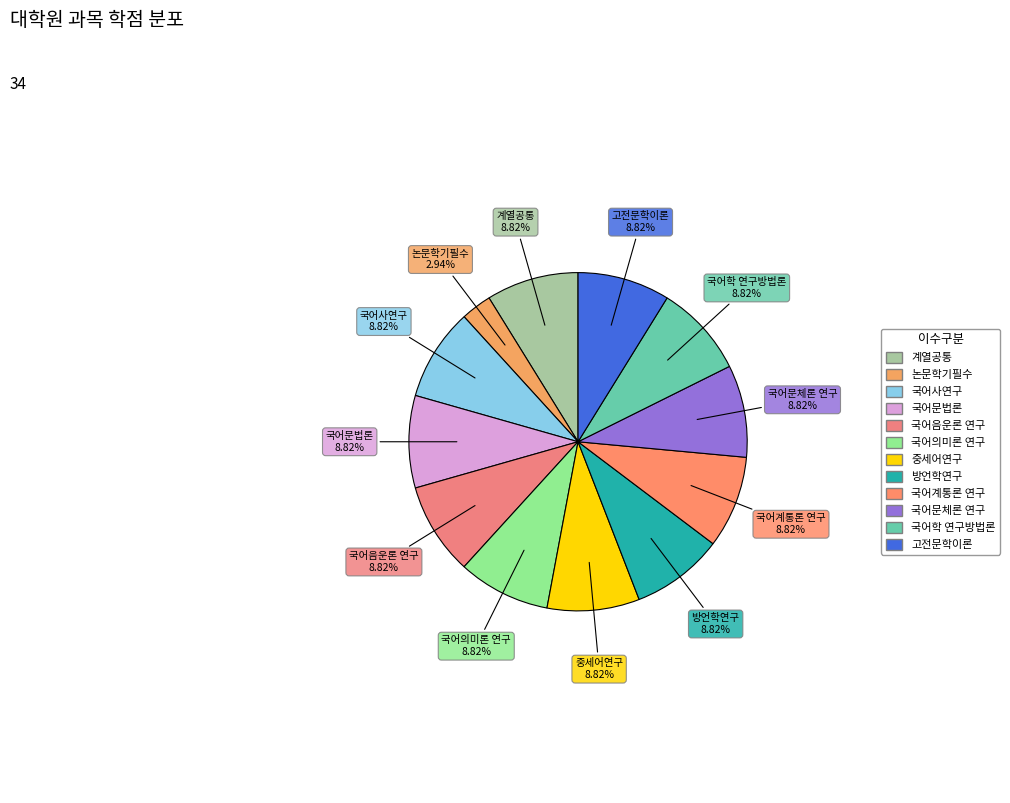

Which slice is the smallest?

논문학기필수